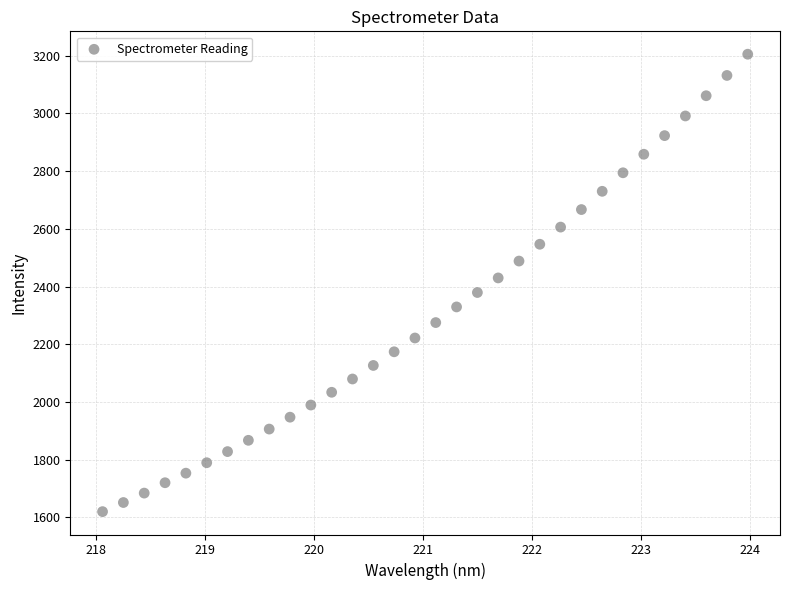

What is the range of X values (max minus min)?

5.9